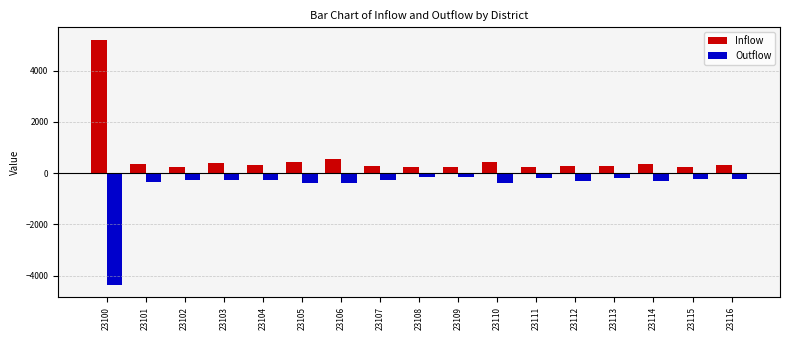

At which category is the sum across all series the highest?

23100